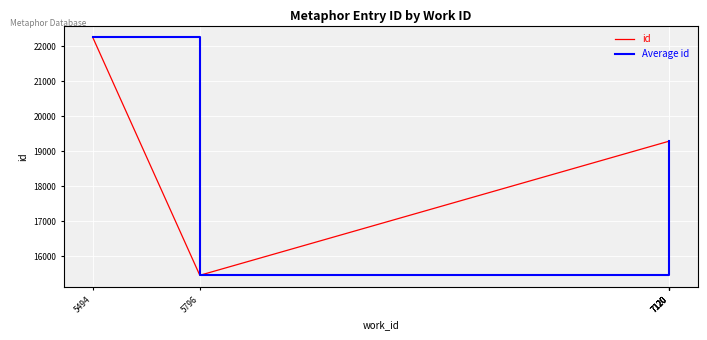

What is the average value of the id series?

19146